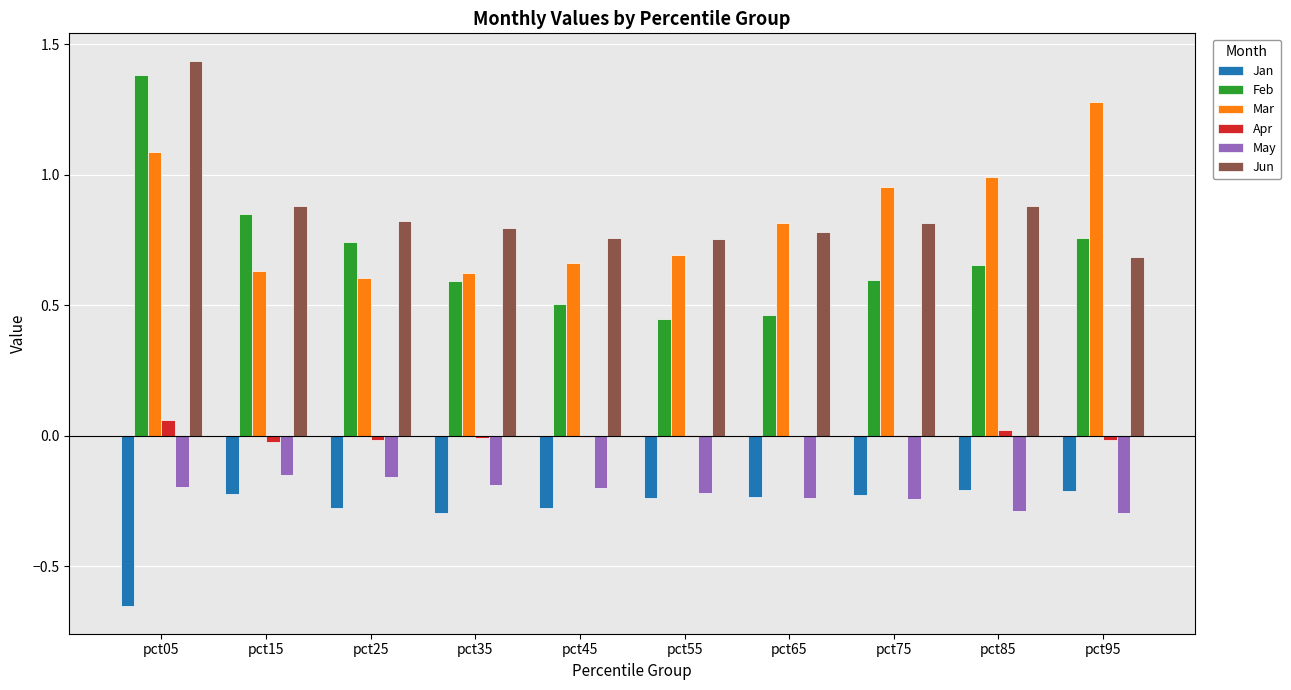

Does the chart contain stacked bars?

No